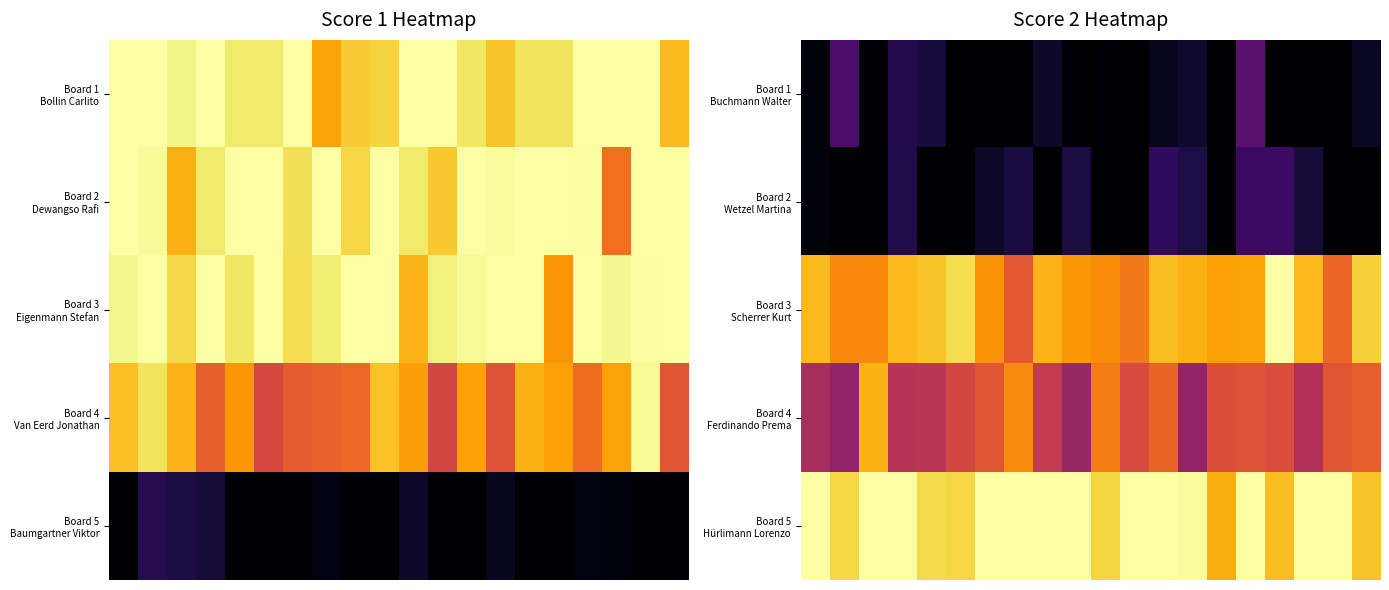

What is the total value across all series at 9?

57.5